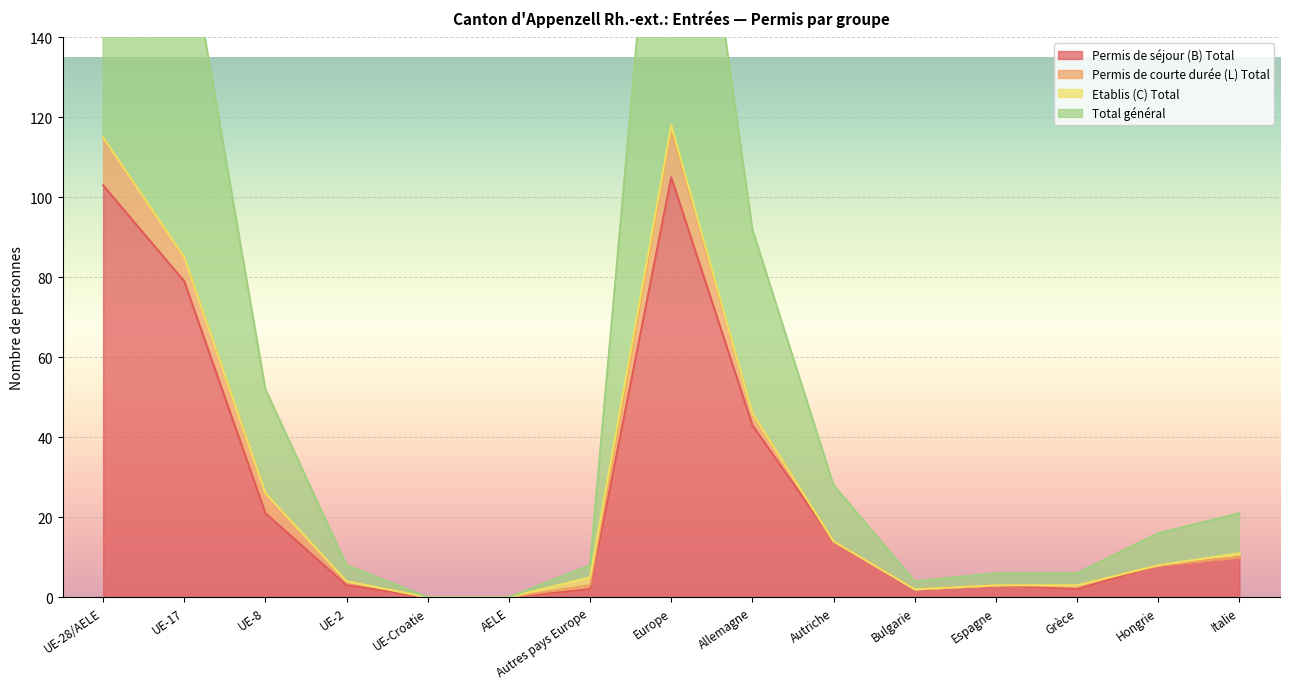

Reading left to right, what are all the values shown in this chart?

Permis de séjour (B) Total: UE-28/AELE=103	UE-17=79	UE-8=21	UE-2=3	UE-Croatie=0	AELE=0	Autres pays Europe=2	Europe=105	Allemagne=43	Autriche=14	Bulgarie=2	Espagne=3	Grèce=2	Hongrie=8	Italie=10
Total général: UE-28/AELE=242	UE-17=170	UE-8=52	UE-2=8	UE-Croatie=0	AELE=0	Autres pays Europe=8	Europe=236	Allemagne=92	Autriche=28	Bulgarie=4	Espagne=6	Grèce=6	Hongrie=16	Italie=21